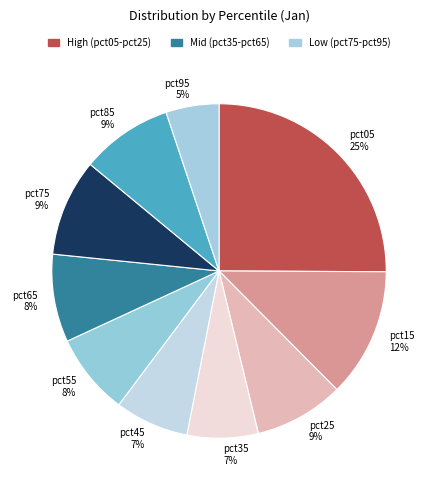

What is the smallest slice in the pie chart?

pct95